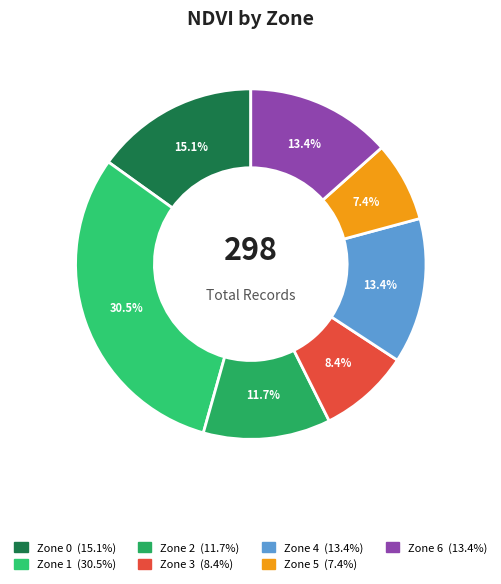

What portion of the pie excludes Zone 2?

88.3%